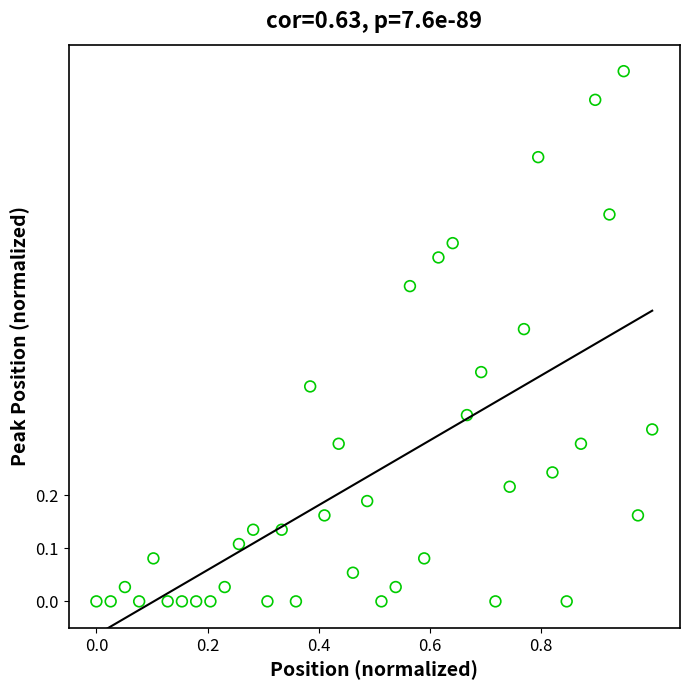

What is the range of Y values (max minus min)?

1.0